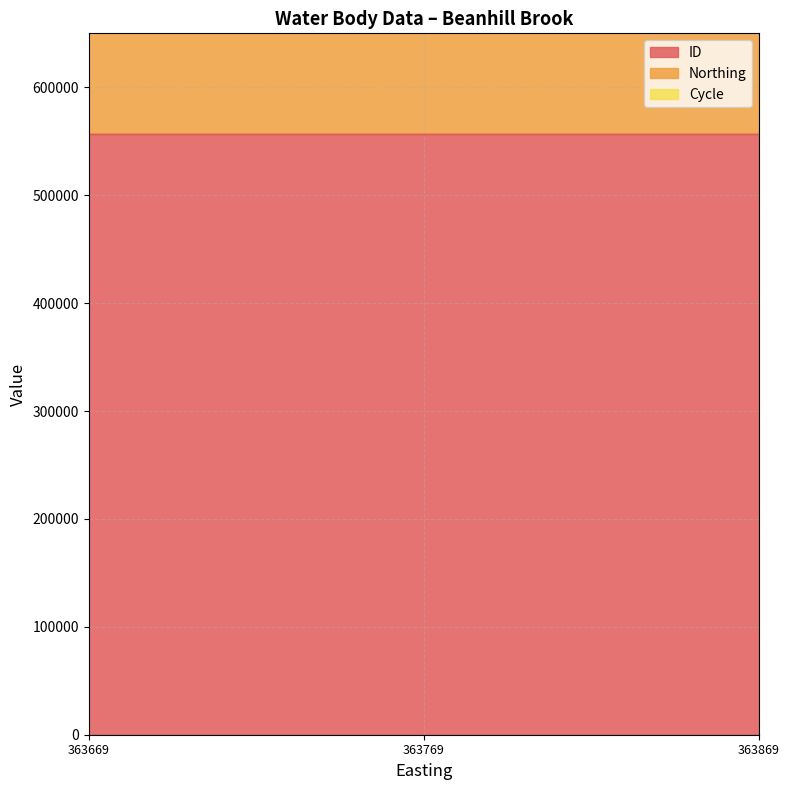

The ID series shows 883922 at 363869. True or false?

False